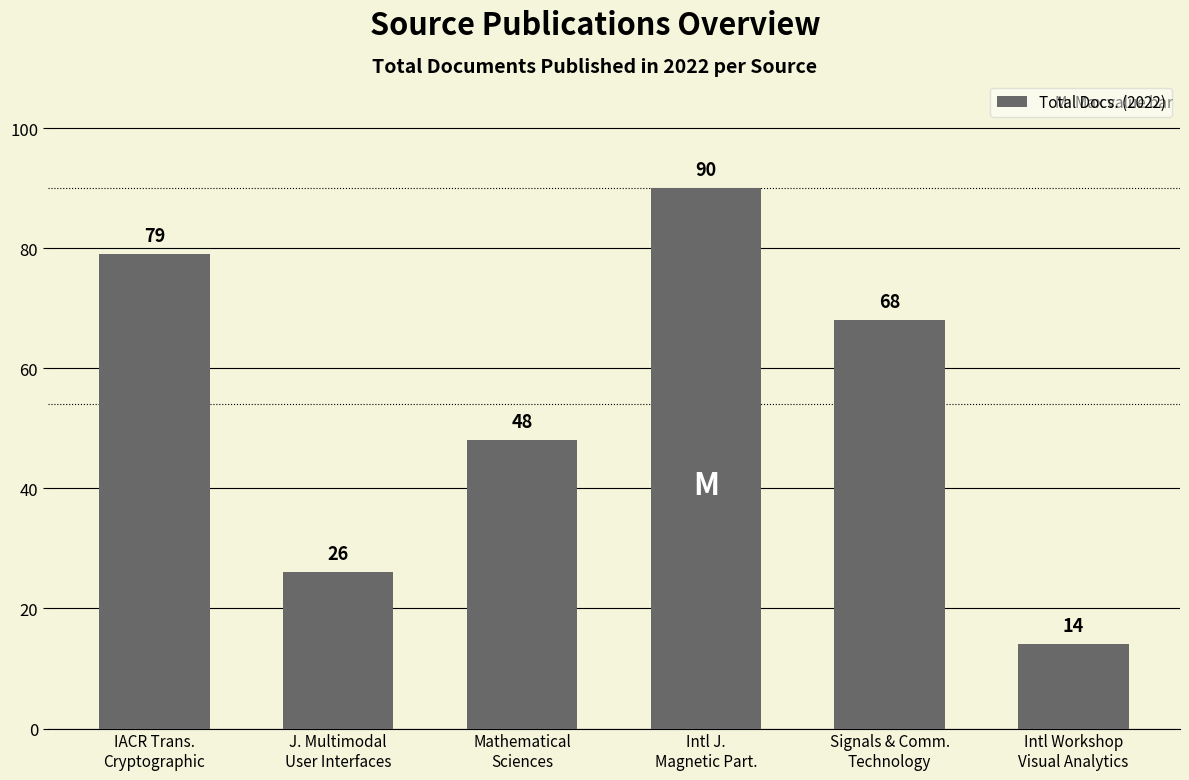

What is the greatest value displayed?

90